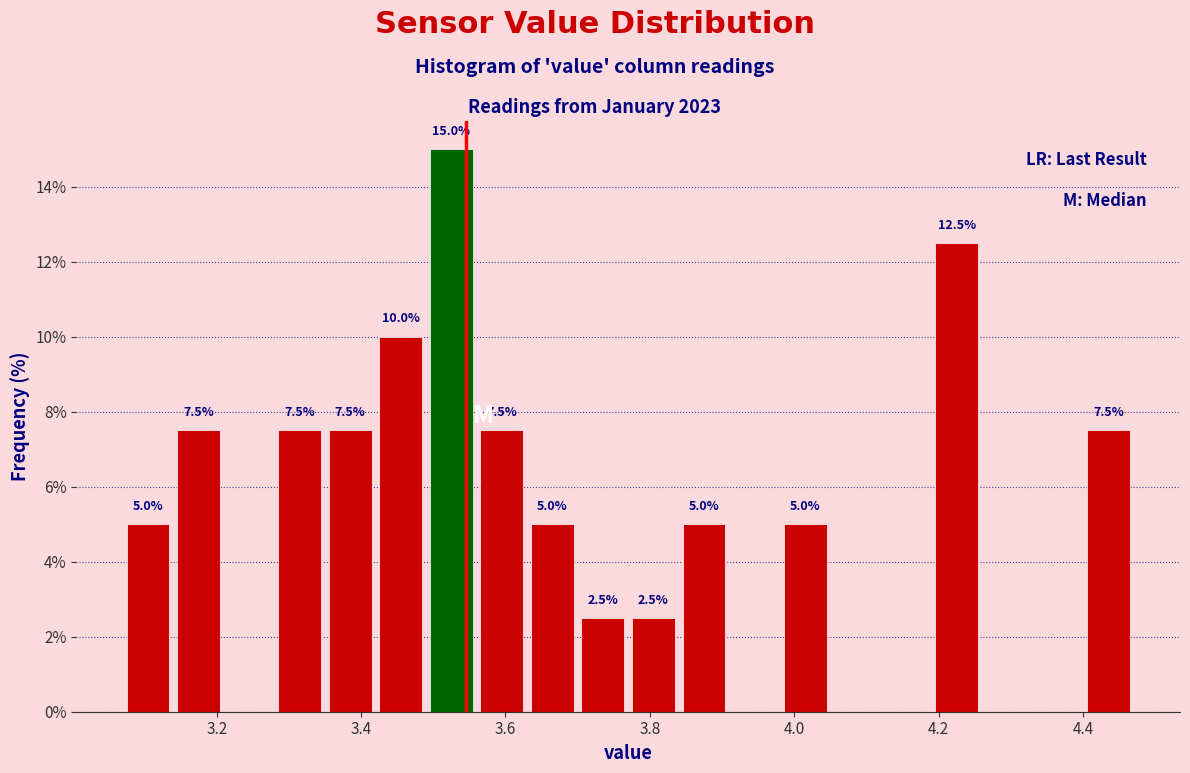

Read against the x-axis, roughly where is the centre of the tallest bar?

3.52